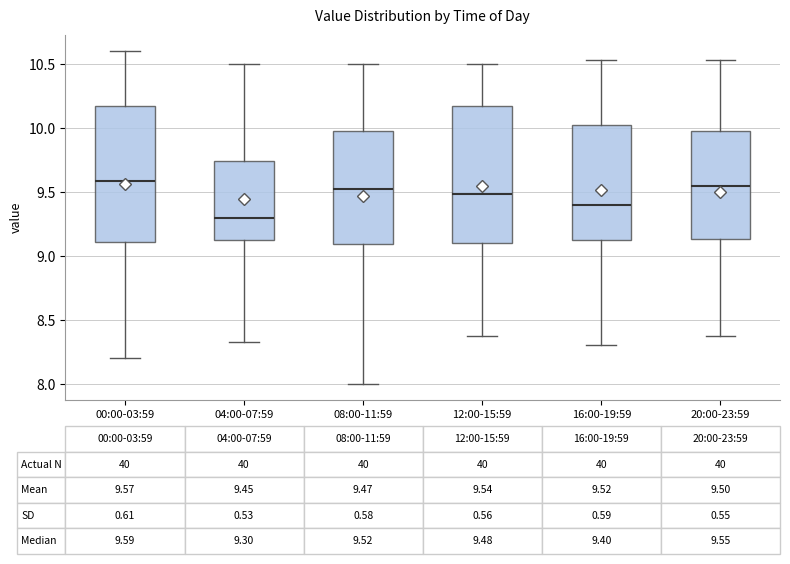

Which box's median line is the lowest?

04:00-07:59